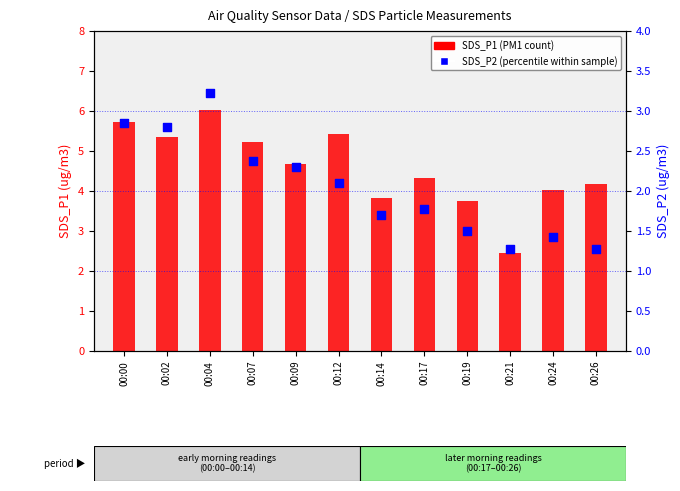

Which series has the largest total across all categories?

SDS_P1